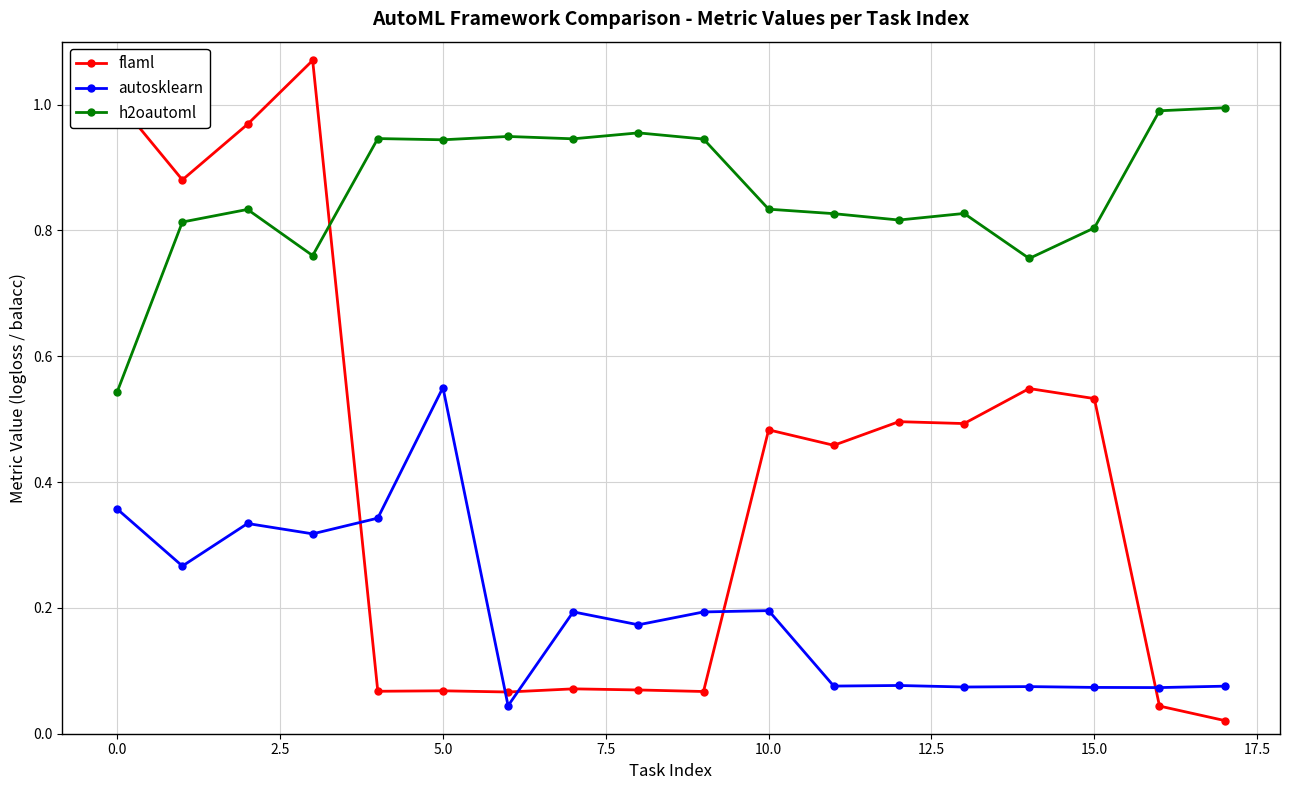

Rank the series by their maximum value, from lowest to highest.

autosklearn, h2oautoml, flaml